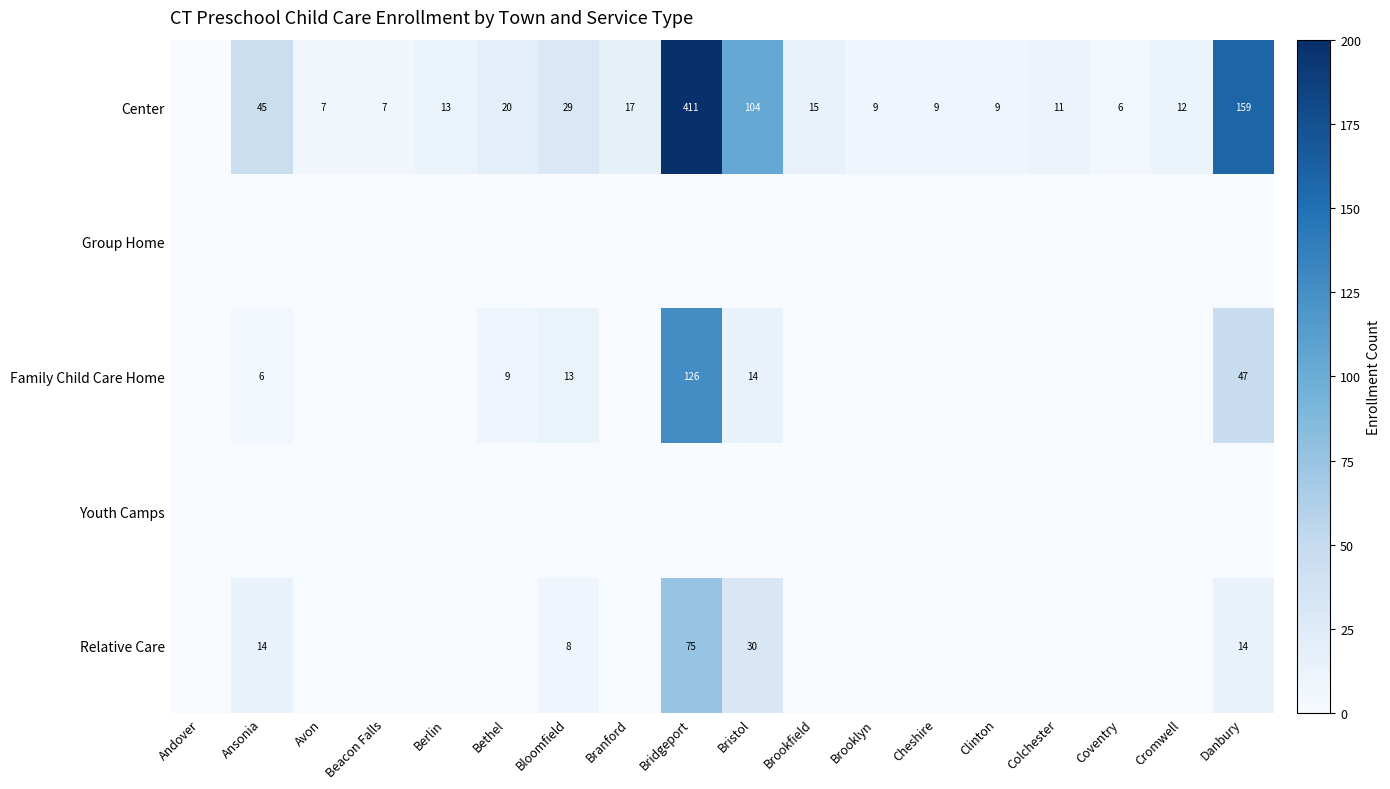

Is it true that Center equals 9 at Brooklyn?

True